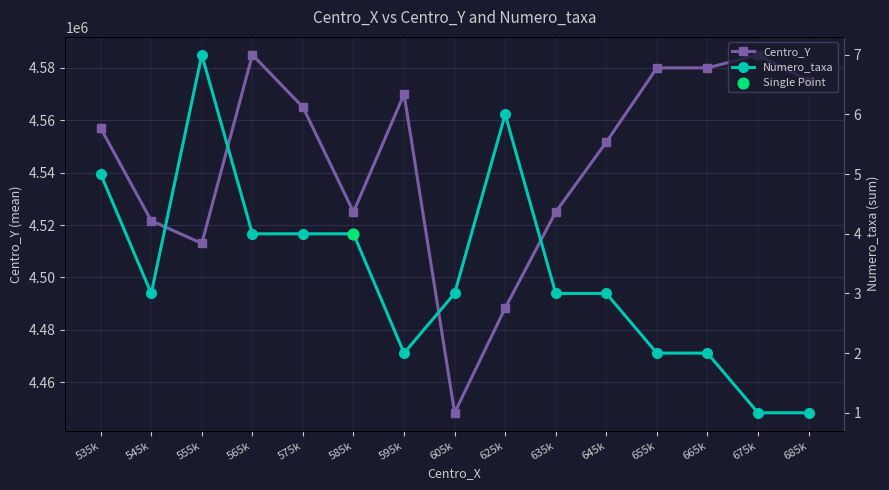

Which series contains the lowest Y value?

Numero_taxa